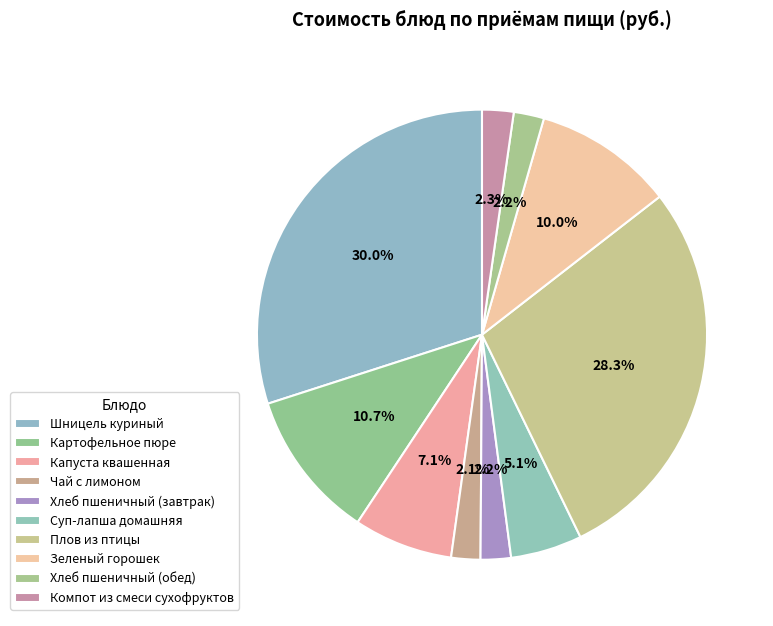

True or false: Хлеб пшеничный (обед) accounts for 1% of the total.

False